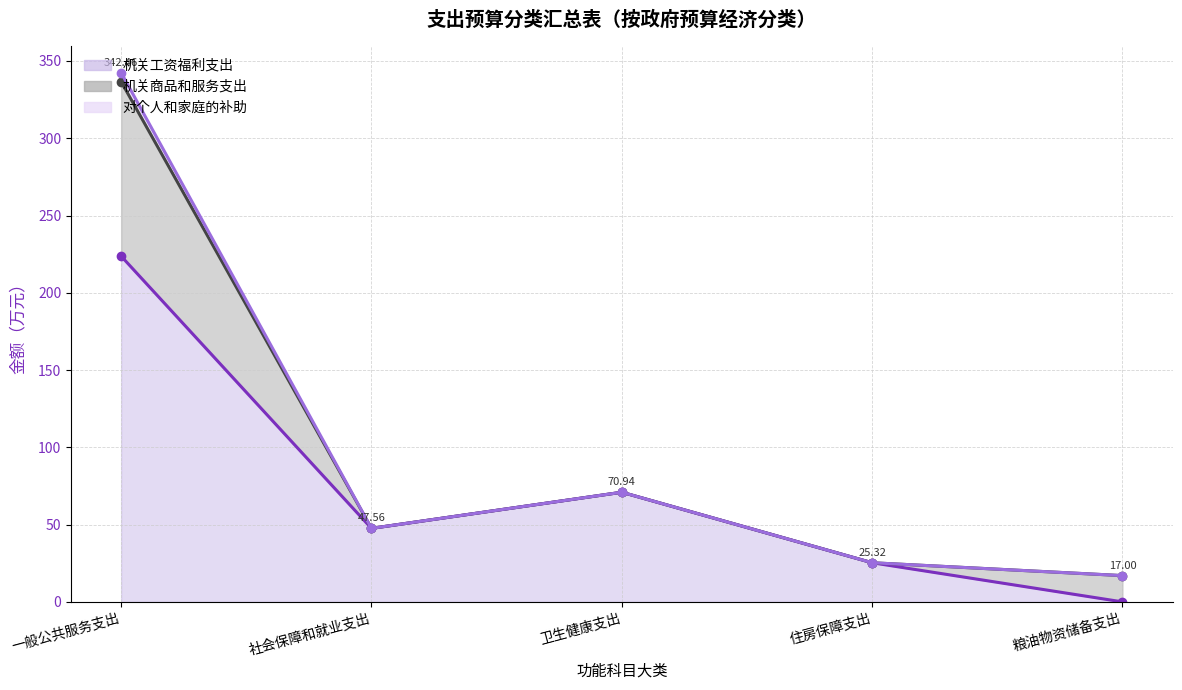

Between 住房保障支出 and 粮油物资储备支出, which series saw the biggest shift?

机关工资福利支出